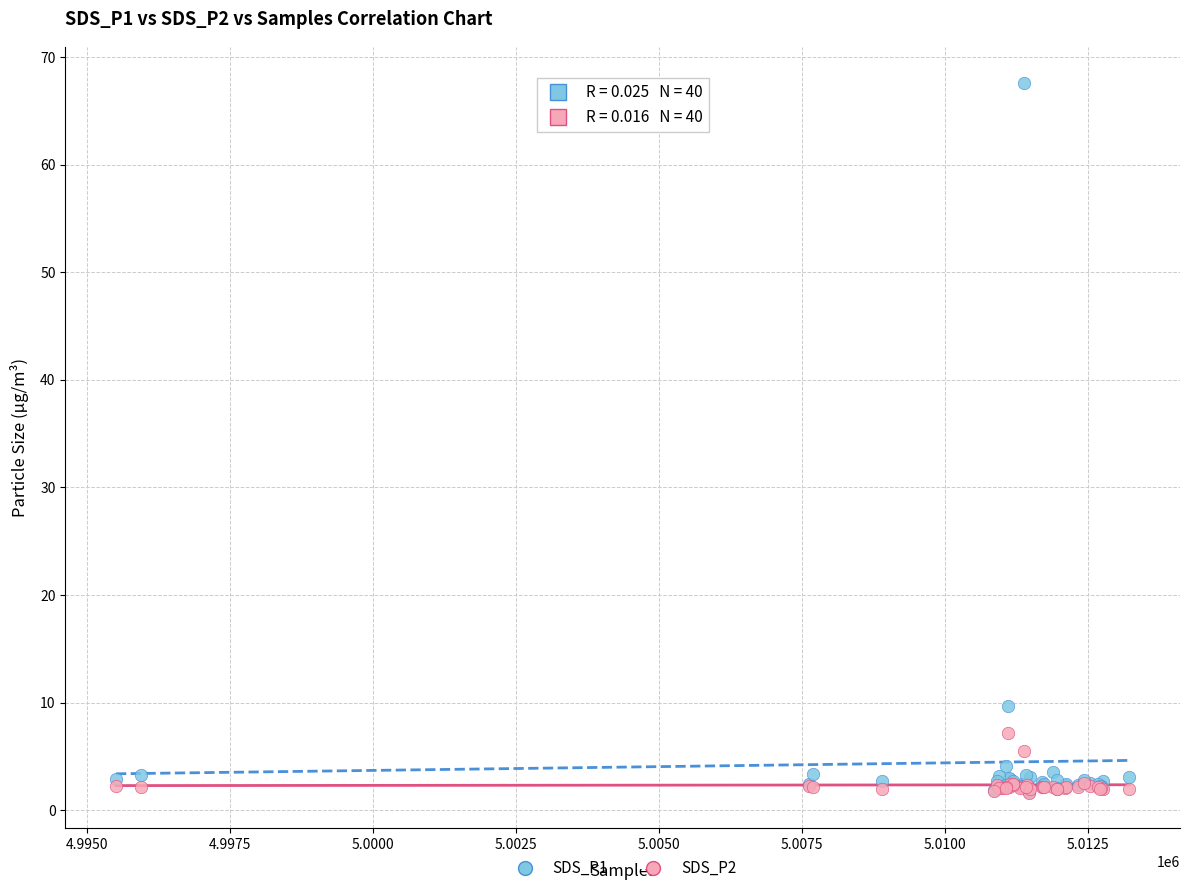

Across all series, what Y value is closest to 34?

9.7